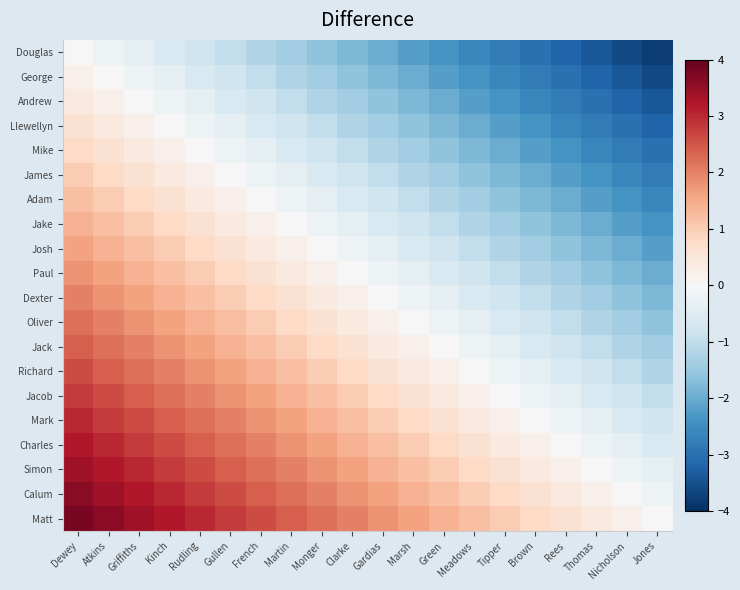

Rank the series by their maximum value, from highest to lowest.

Matt, Calum, Simon, Charles, Mark, Jacob, Richard, Jack, Oliver, Dexter, Paul, Josh, Jake, Adam, James, Mike, Llewellyn, Andrew, George, Douglas